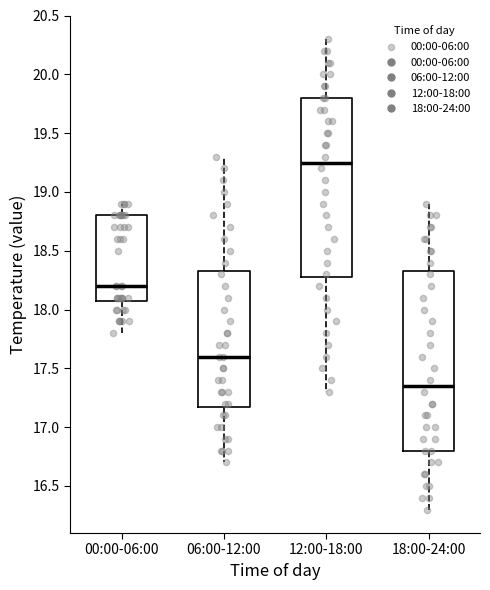

Which box has the lowest median line?

18:00-24:00